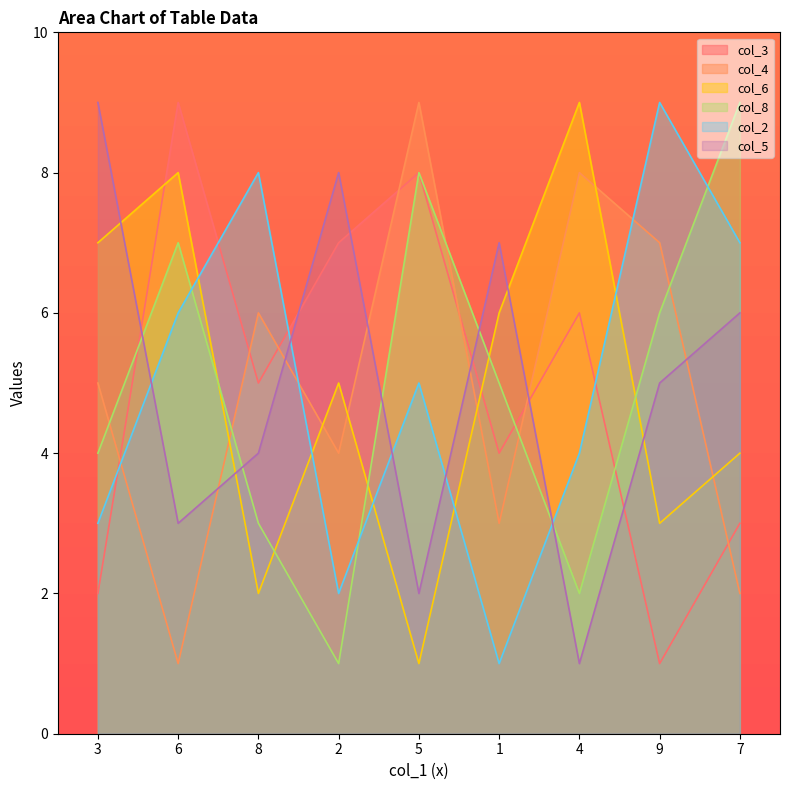

The col_5 series shows 9 at 3. True or false?

True